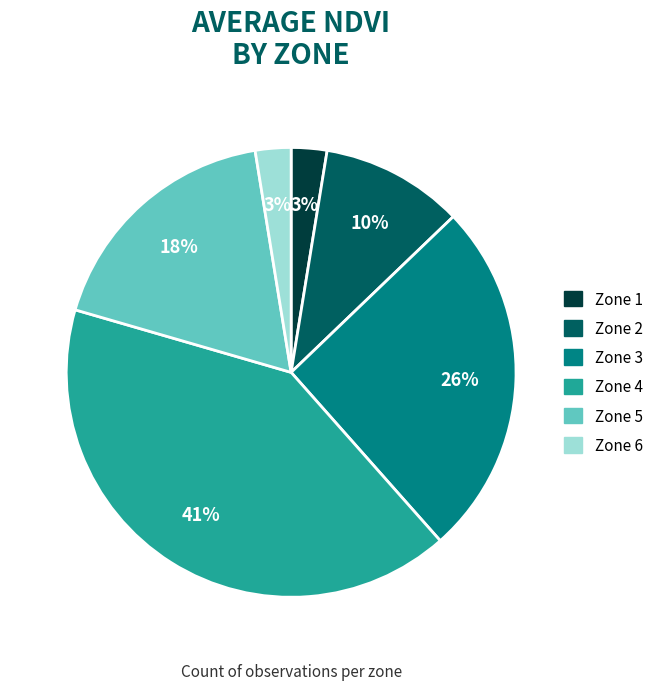

What is the ratio of the value at Zone 4 to the value at Zone 3?

1.6